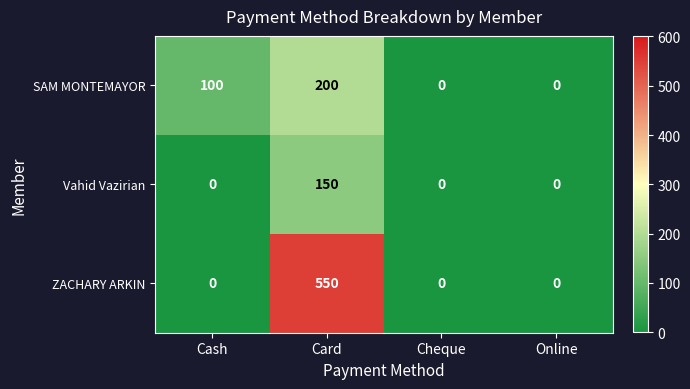

Reading right to left, what are all the values shown in this chart?

SAM MONTEMAYOR: Online=0	Cheque=0	Card=200	Cash=100
Vahid Vazirian: Online=0	Cheque=0	Card=150	Cash=0
ZACHARY ARKIN: Online=0	Cheque=0	Card=550	Cash=0